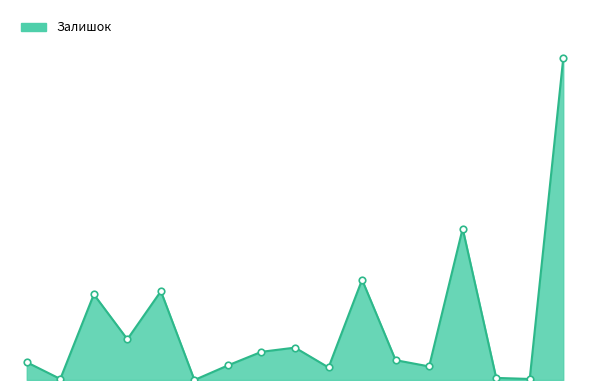

Is this an area chart (filled region under the line)?

Yes